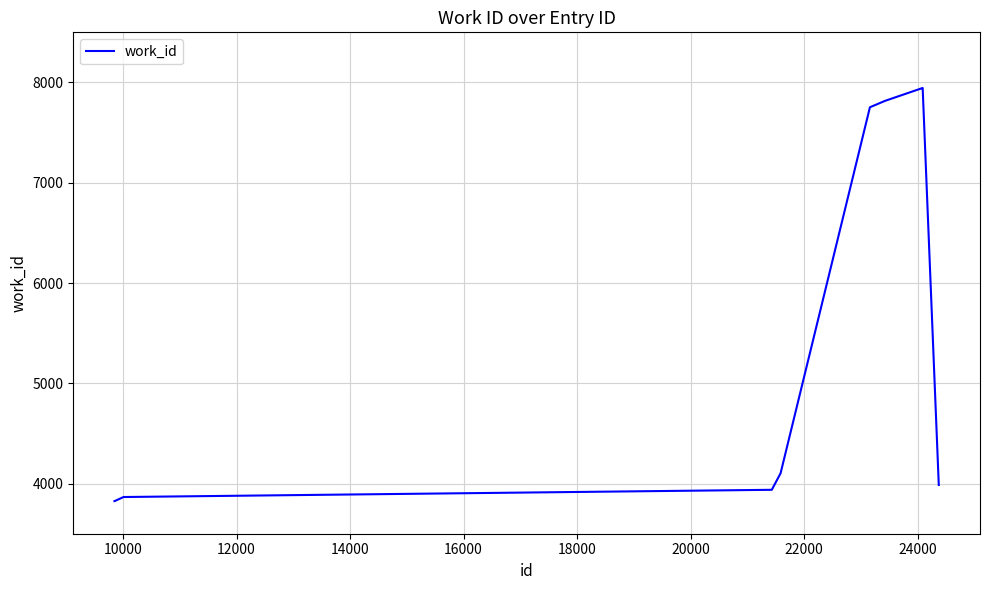

What is the difference between the maximum and minimum values?

4120